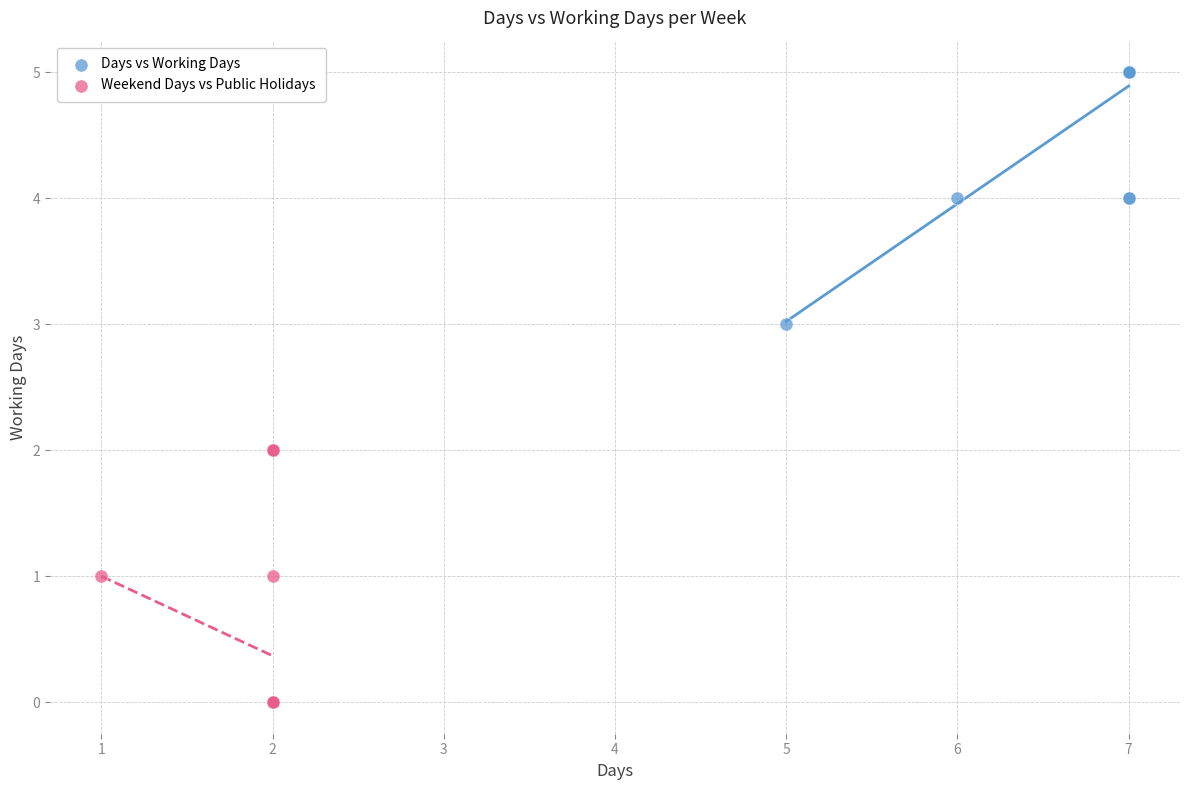

Which series contains the highest Y value?

Days vs Working Days